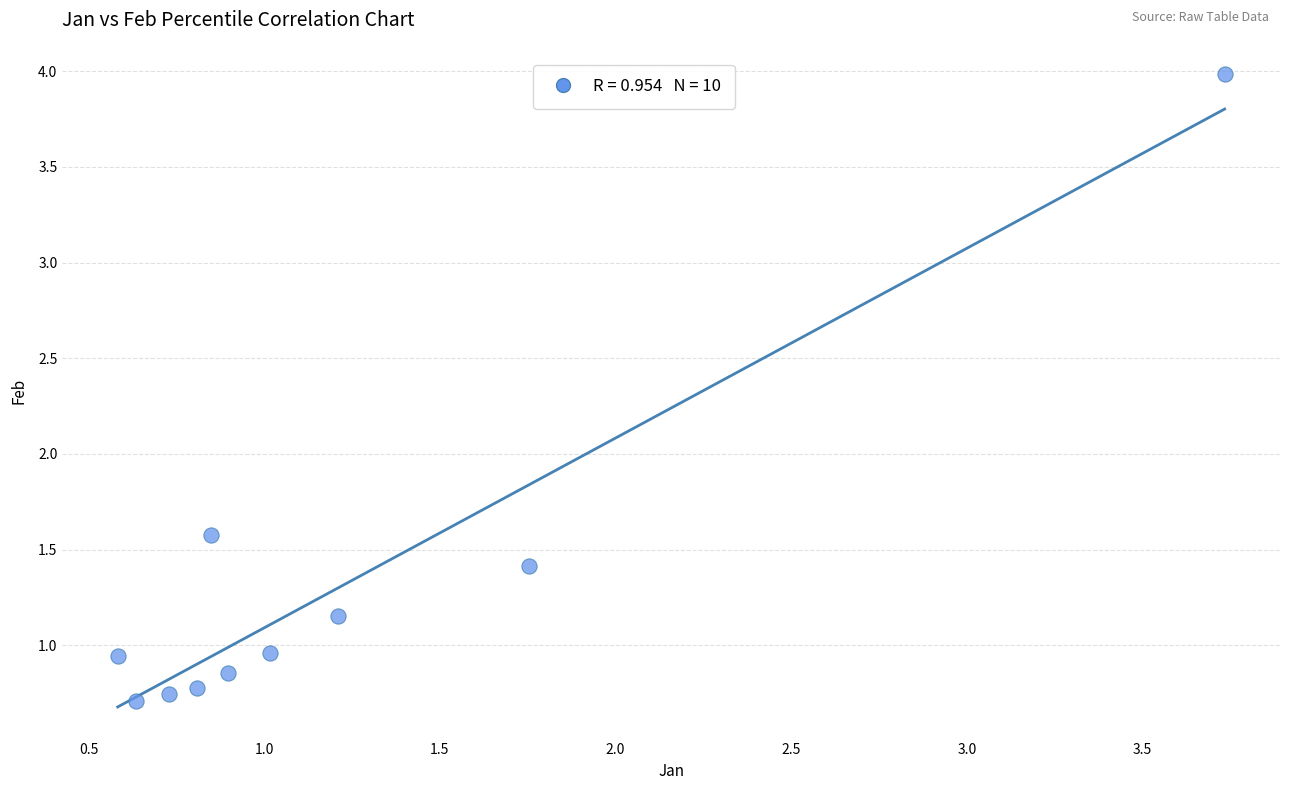

What Y value in the scatter plot is closest to 2?

1.6